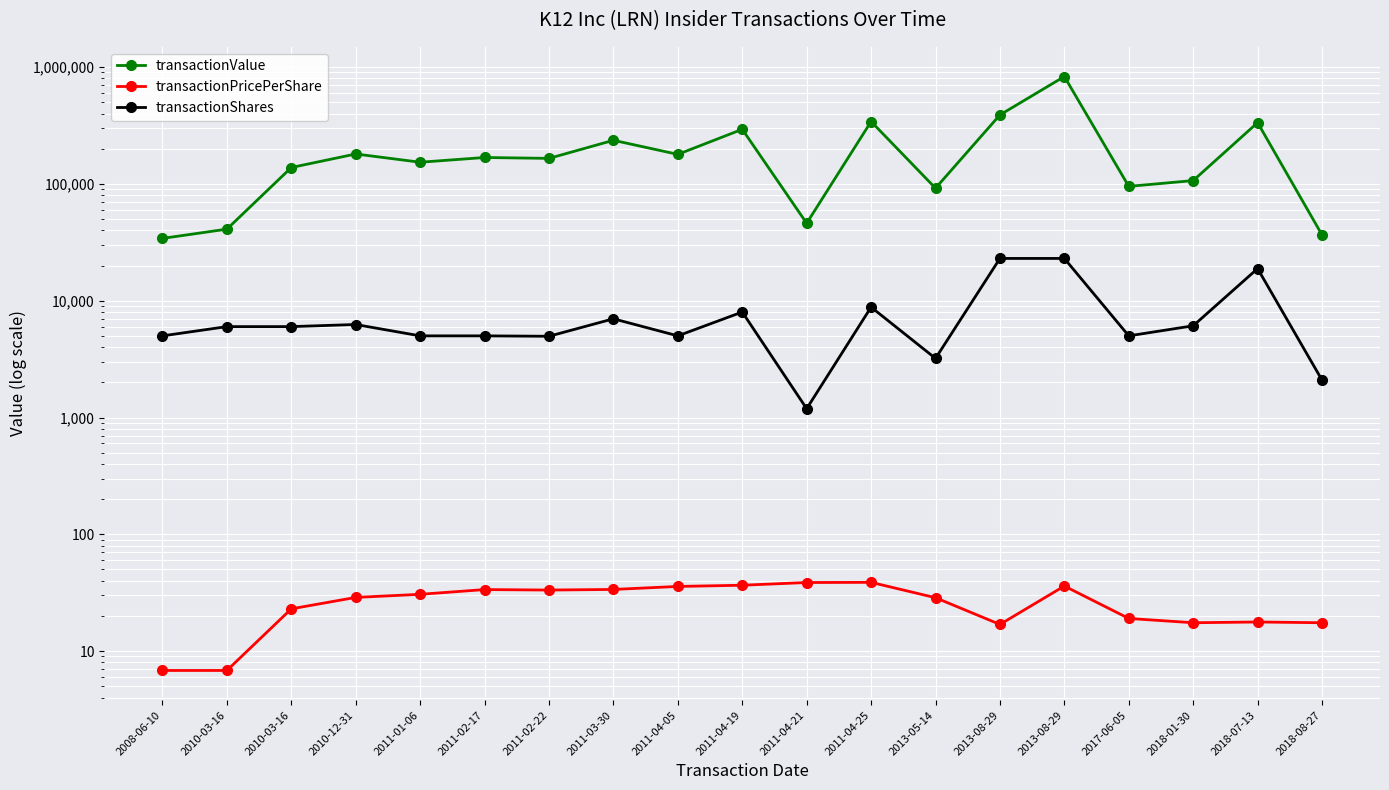

The transactionValue series shows 830020.0 at 2013-08-29. True or false?

True